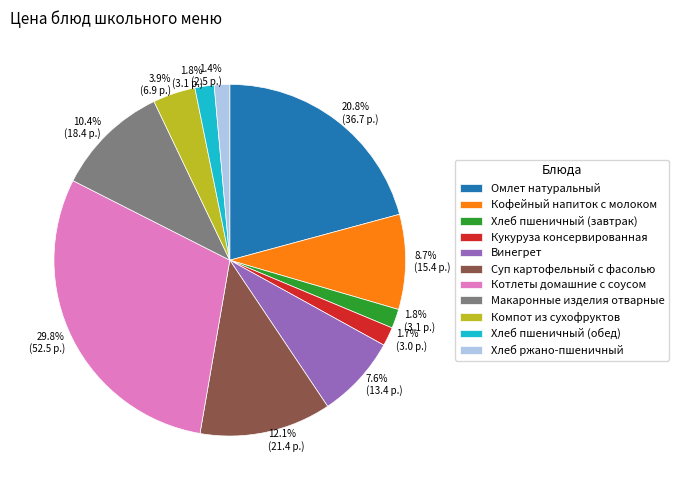

Which slice is the largest?

Котлеты домашние с соусом